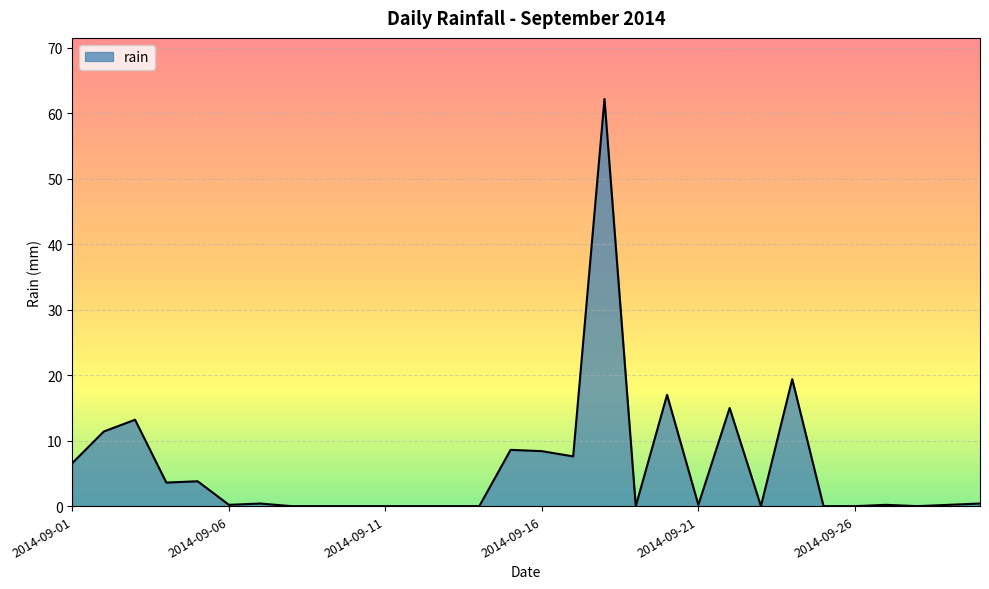

What is the difference between the maximum and minimum values?

62.2